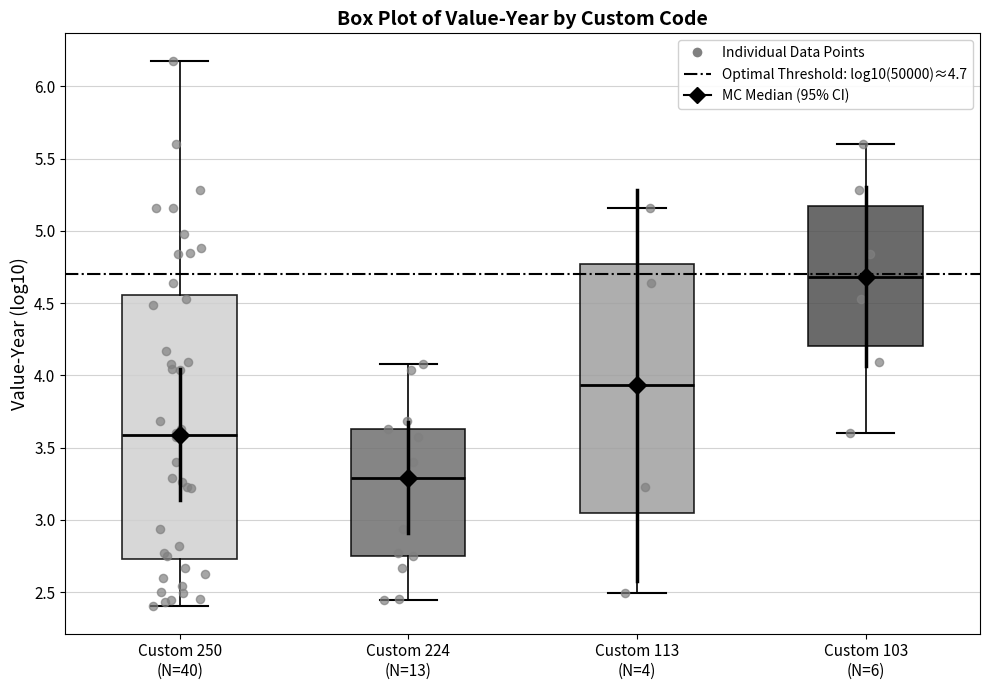

Where does the lower whisker of the box for Custom 224 (N=13) end on the y-axis? The values are not printed on the chart, so give them approximately, as read against the axis.

2.45